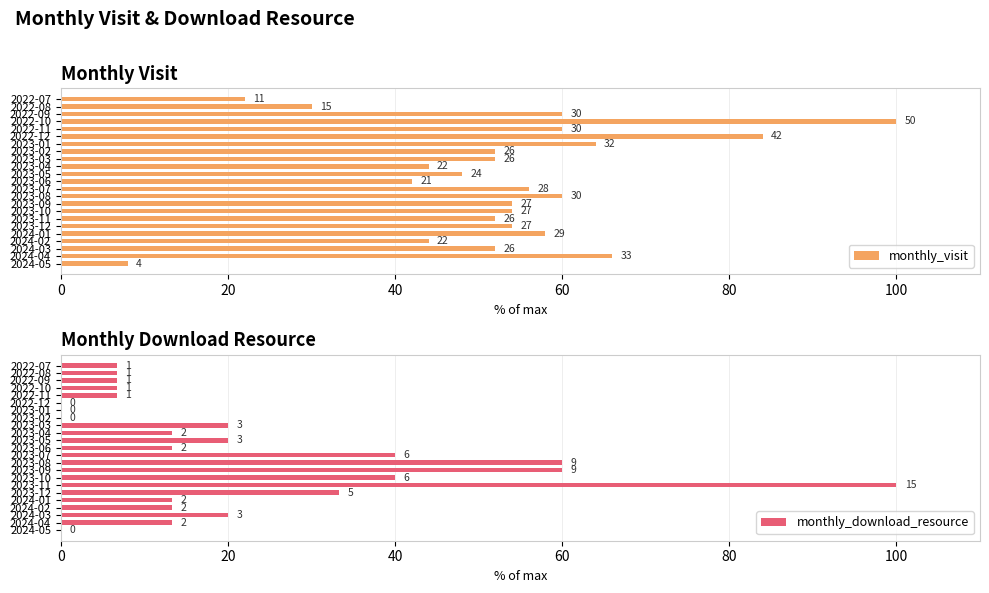

The value of monthly_visit at 2024-02 is 44.0. True or false?

True